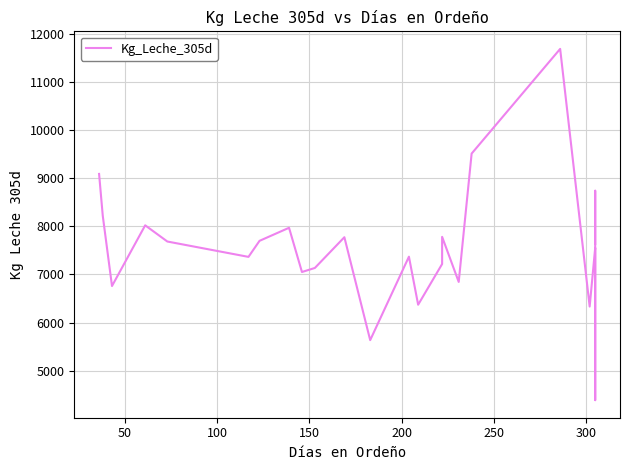

How many points are higher than both their immediate neighbors (excluding endpoints)?

8